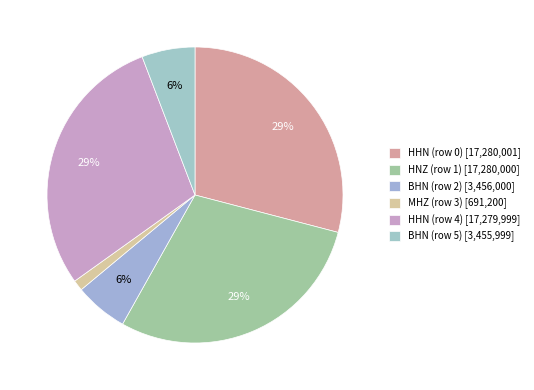

To the nearest percent, what is the combined percentage of BHN (row 2) and HHN (row 0)?

35%